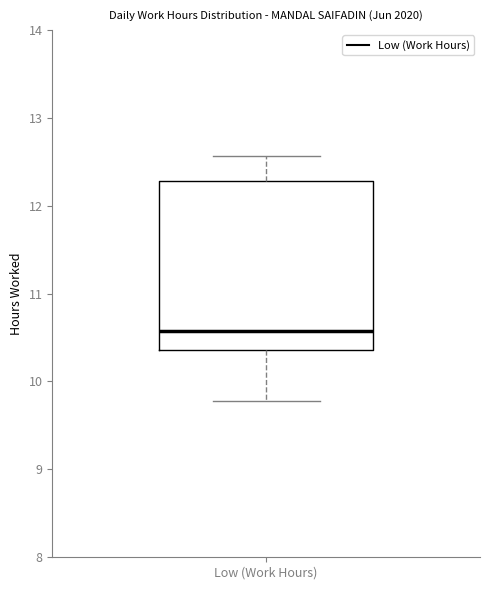

Where does the upper whisker of the box for Low (Work Hours) end on the y-axis? The values are not printed on the chart, so give them approximately, as read against the axis.

12.6